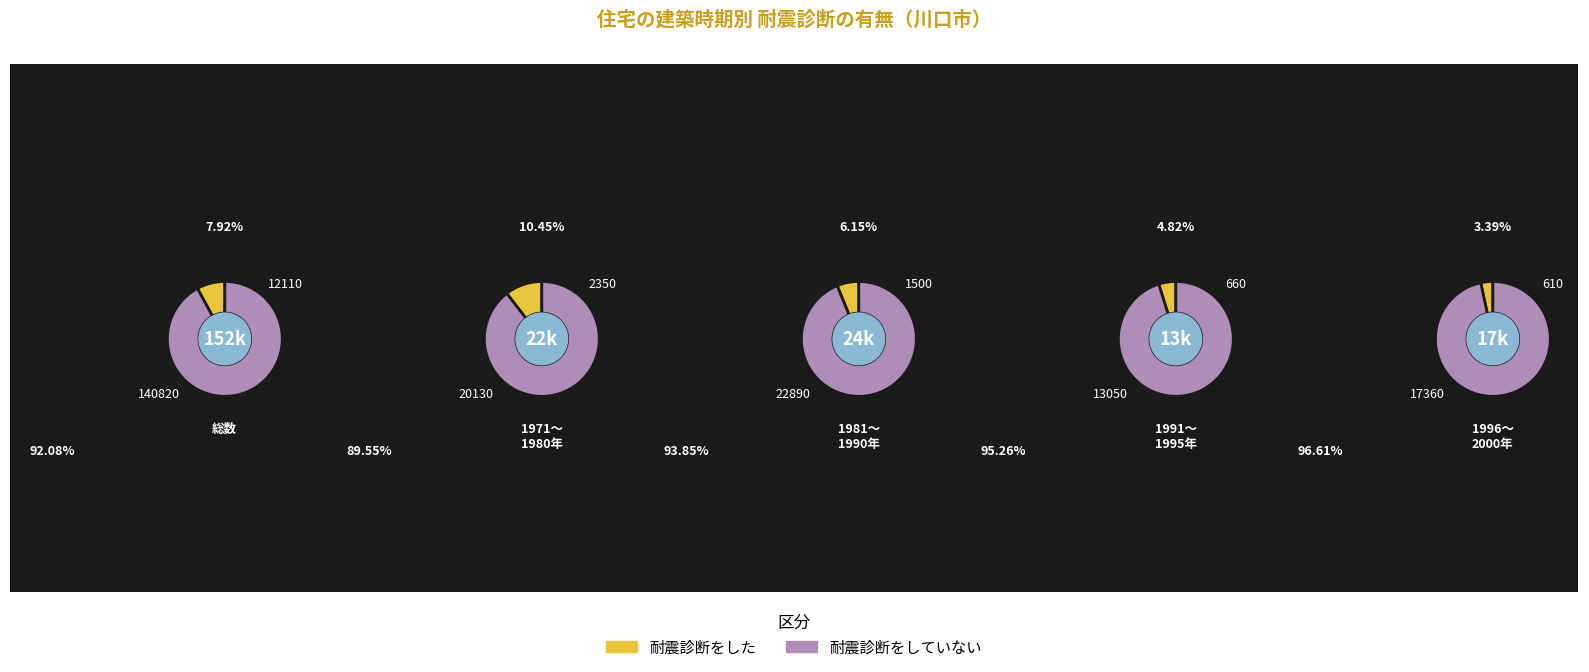

What is the smallest slice in the pie chart?

07_1996～2000年